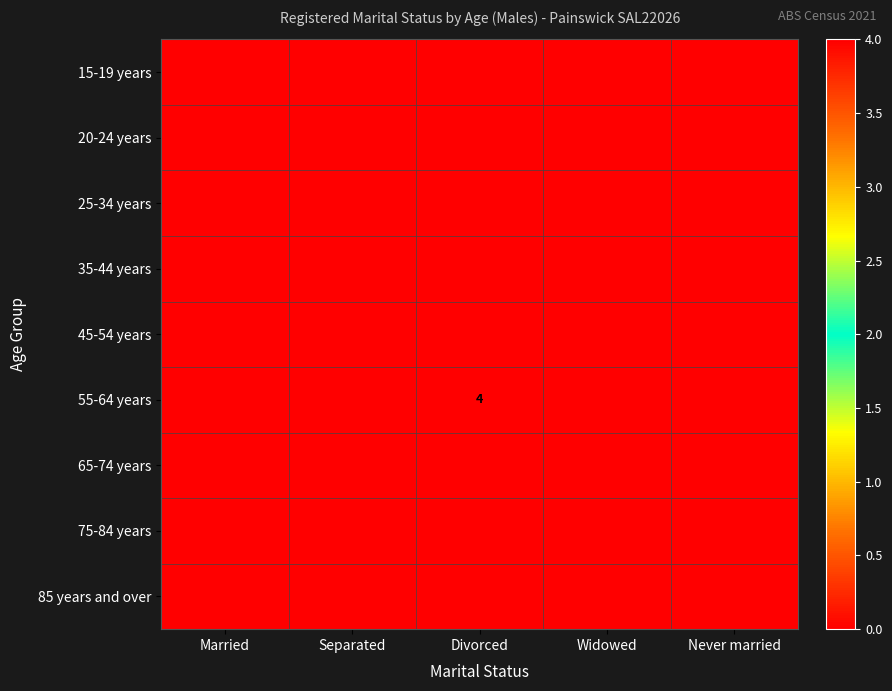

At how many categories does at least one series exceed 1?

1